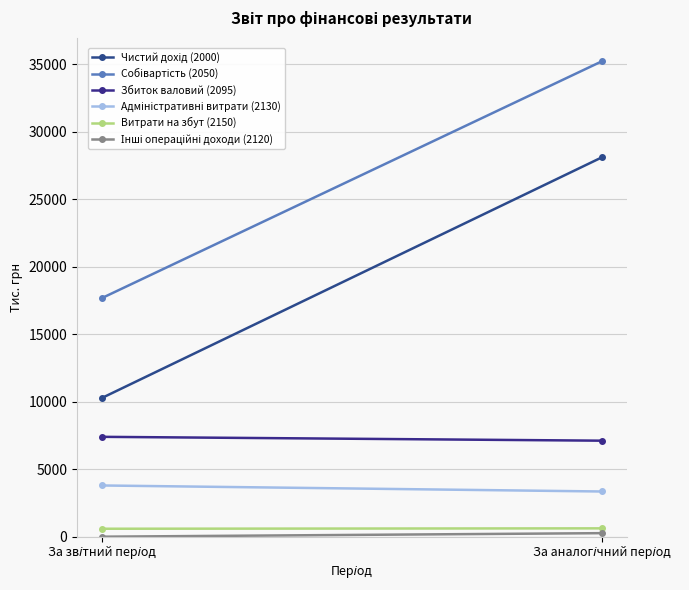

At how many categories does at least one series exceed 30489?

1